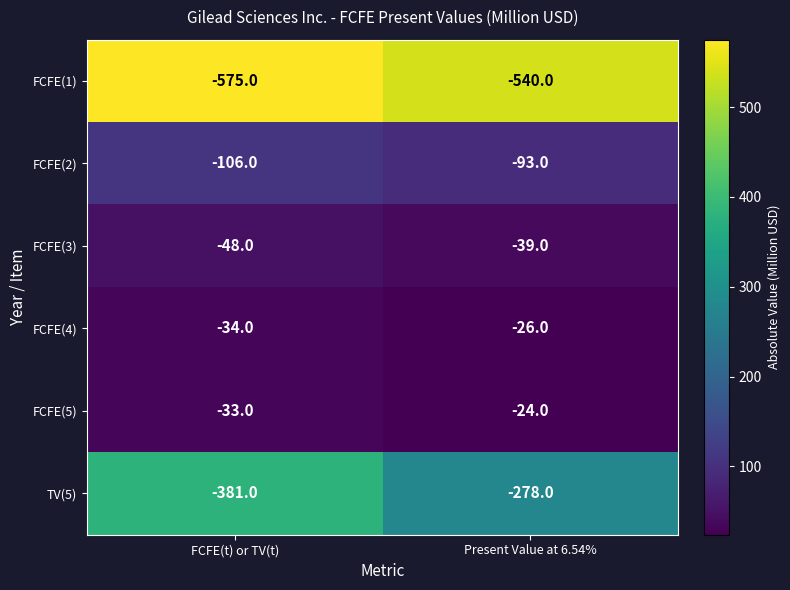

Reading left to right, list all the values displayed in this chart.

FCFE(1): FCFE(t) or TV(t)=-575	Present Value at 6.54%=-540
FCFE(2): FCFE(t) or TV(t)=-106	Present Value at 6.54%=-93
FCFE(3): FCFE(t) or TV(t)=-48	Present Value at 6.54%=-39
FCFE(4): FCFE(t) or TV(t)=-34	Present Value at 6.54%=-26
FCFE(5): FCFE(t) or TV(t)=-33	Present Value at 6.54%=-24
TV(5): FCFE(t) or TV(t)=-381	Present Value at 6.54%=-278